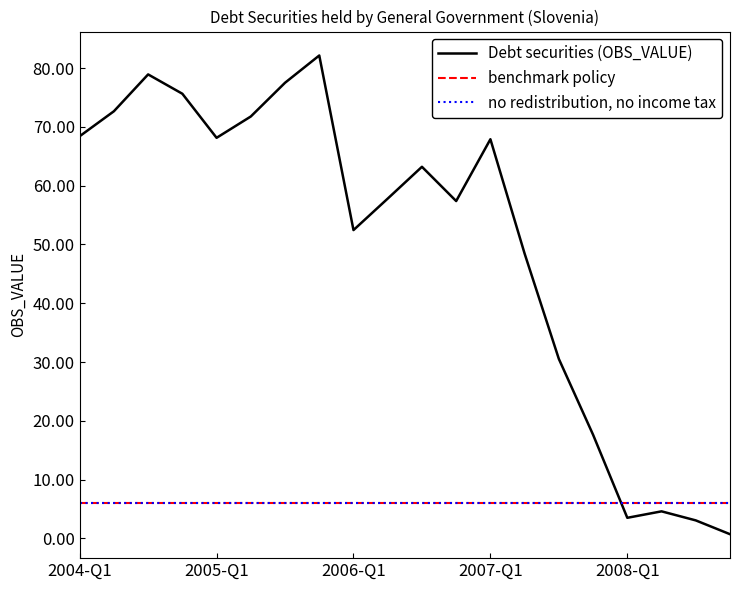

Does the chart have visible grid lines?

No